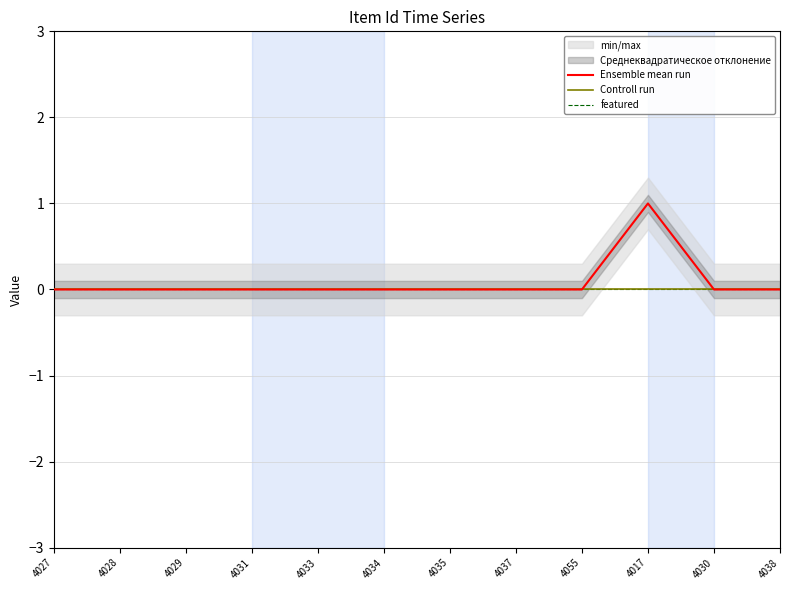

What is the label of the 11th point from the right?

4028